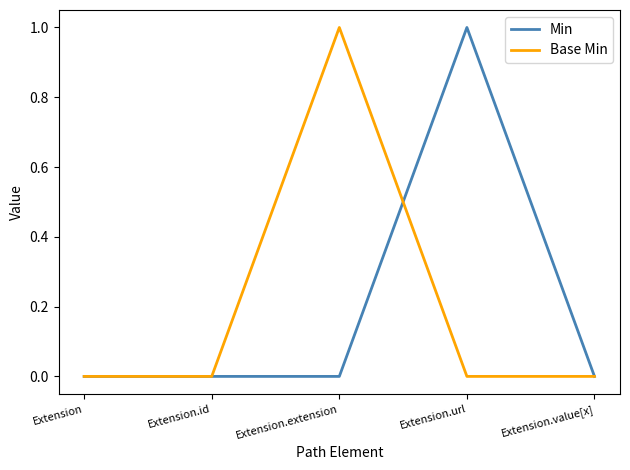

Between Extension.url and Extension.value[x], which series saw the biggest shift?

Min